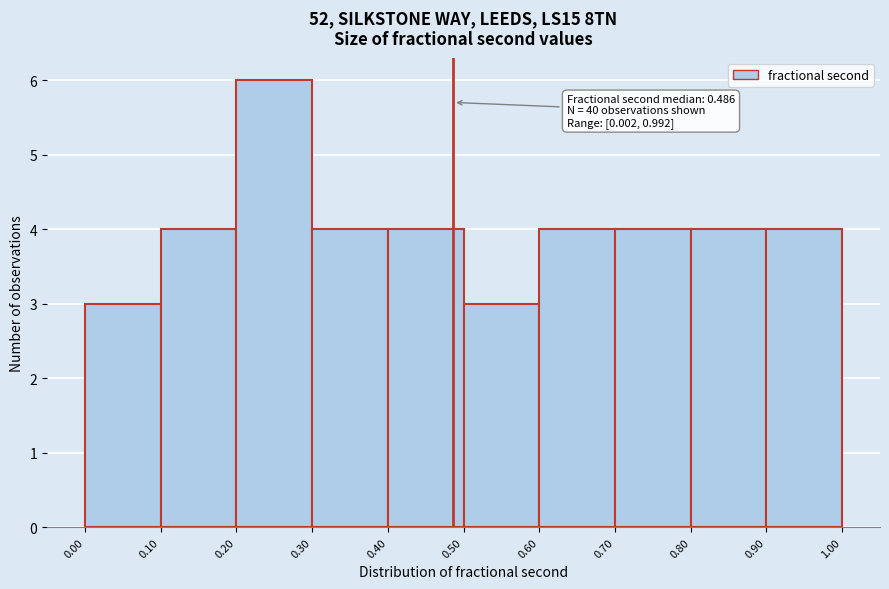

Which range on the x-axis has the tallest bar?

0.20 to 0.30